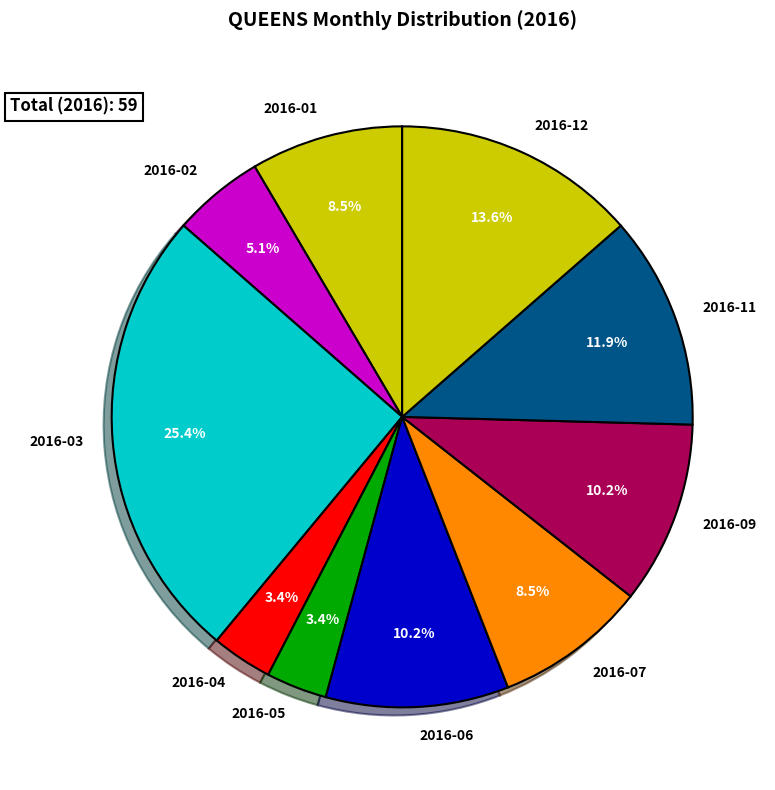

Combined, do 2016-03 and 2016-02 account for over 50%?

No